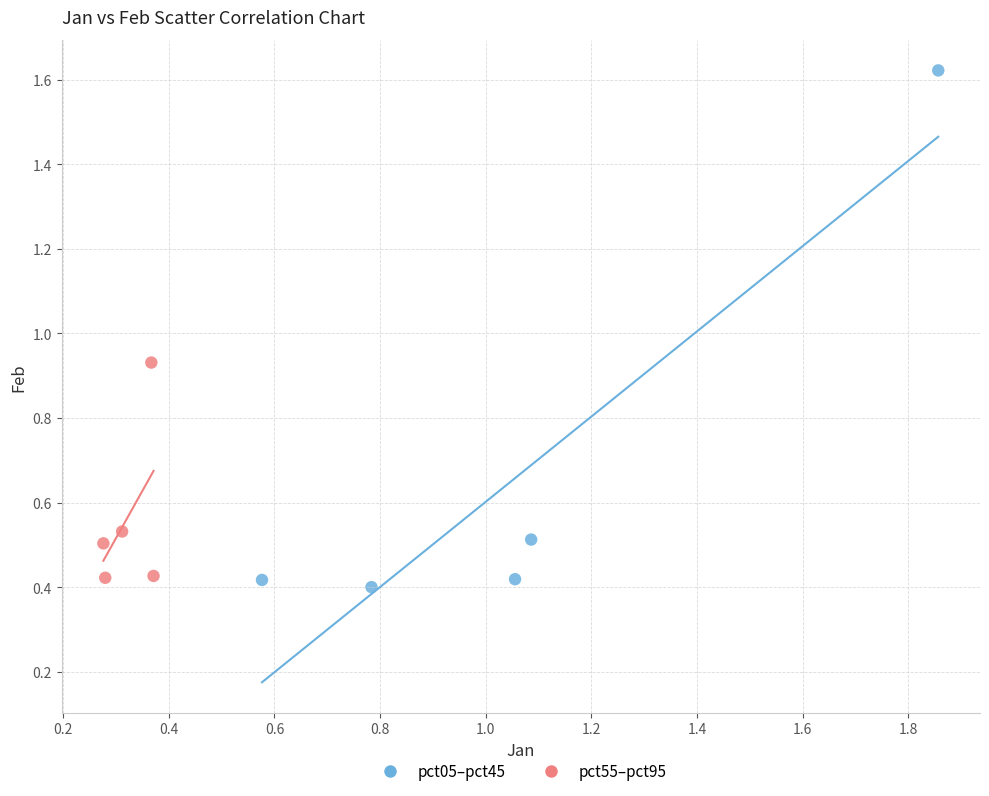

Which series contains the highest Y value?

pct05–pct45